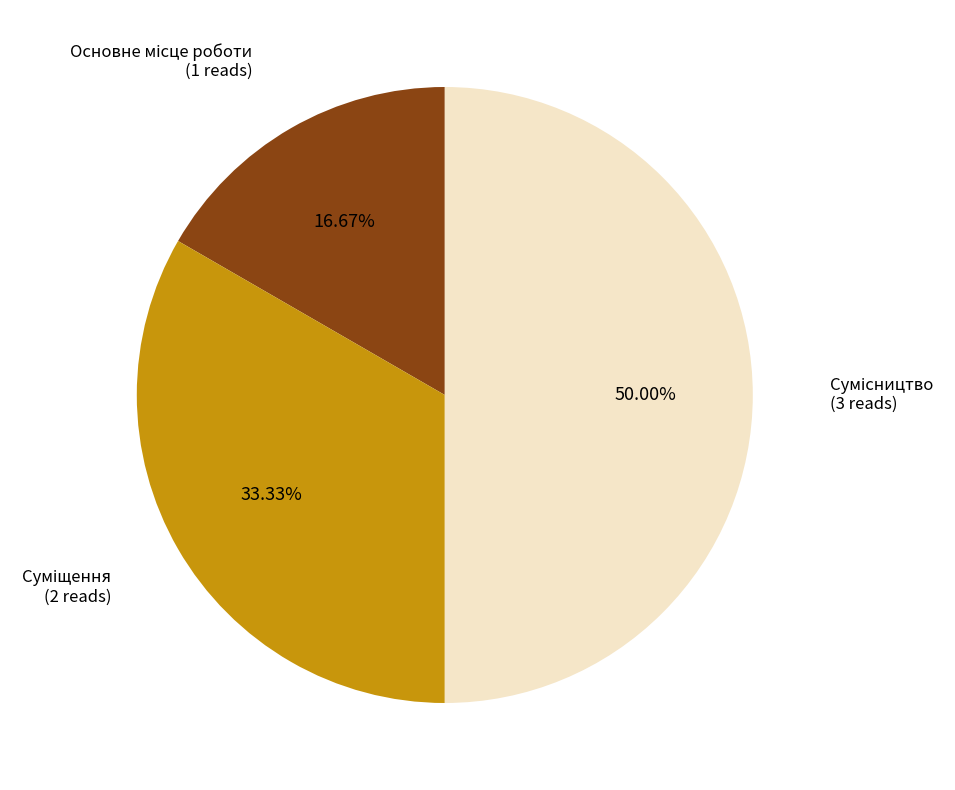

How many segments does this pie chart have?

3